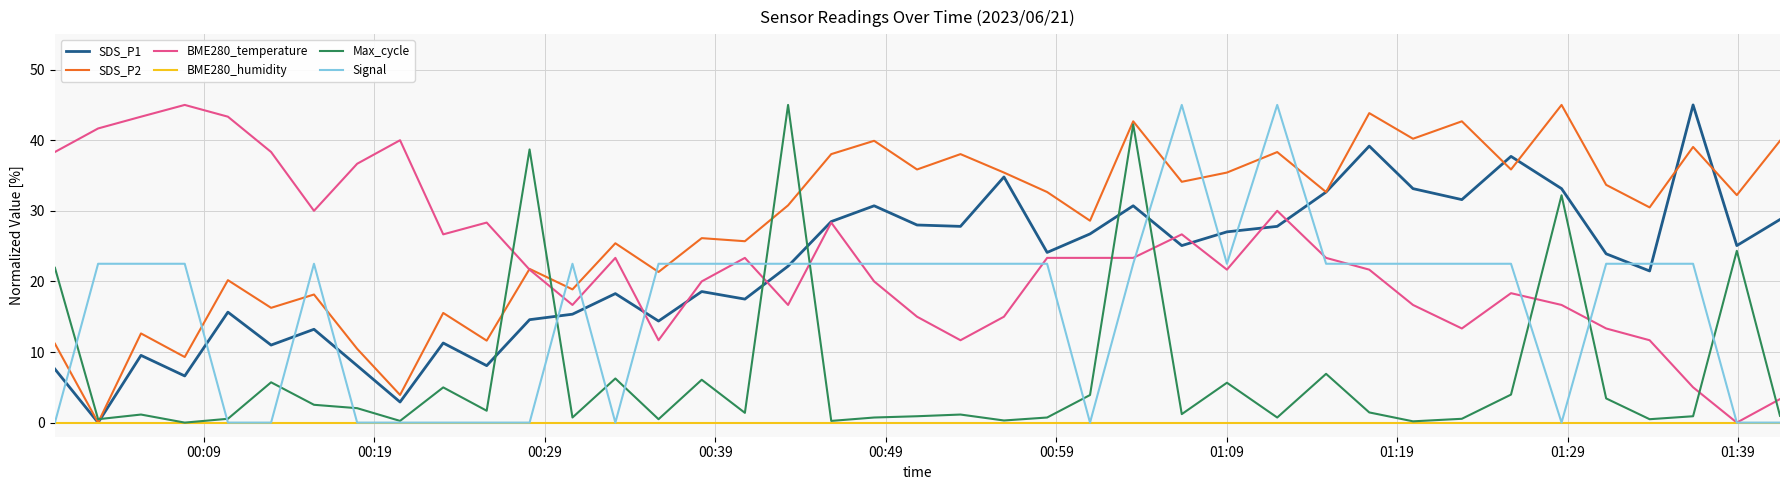

How many times do BME280_temperature and Max_cycle cross each other?

10